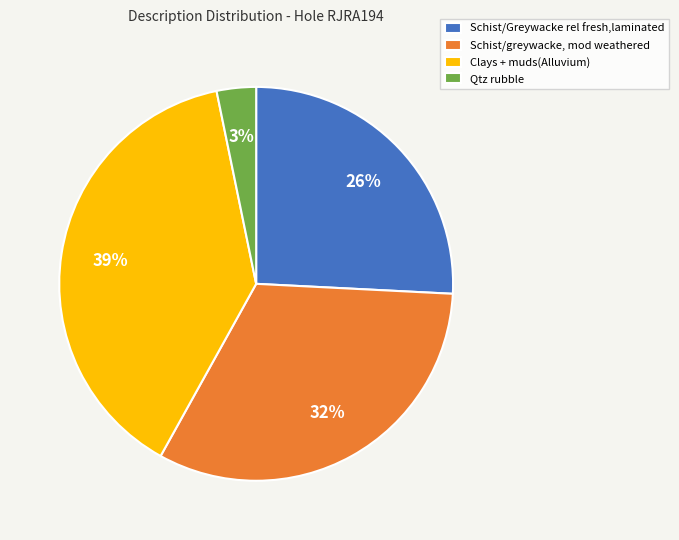

Count the number of slices in the pie.

4